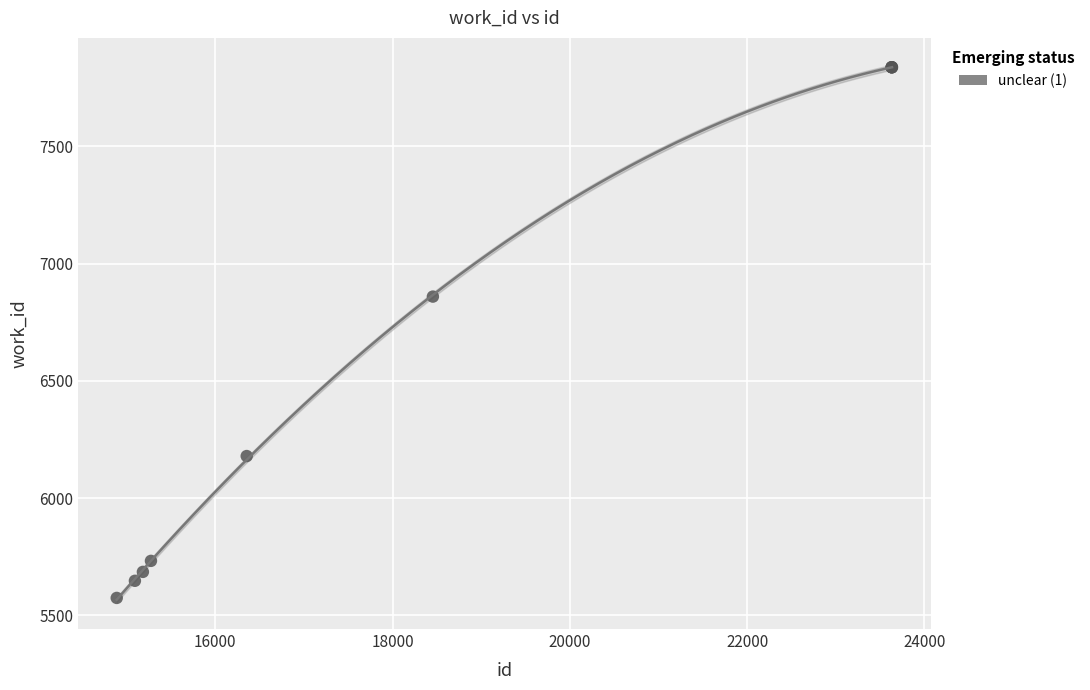

What Y value in the scatter plot is closest to 6705?

6859